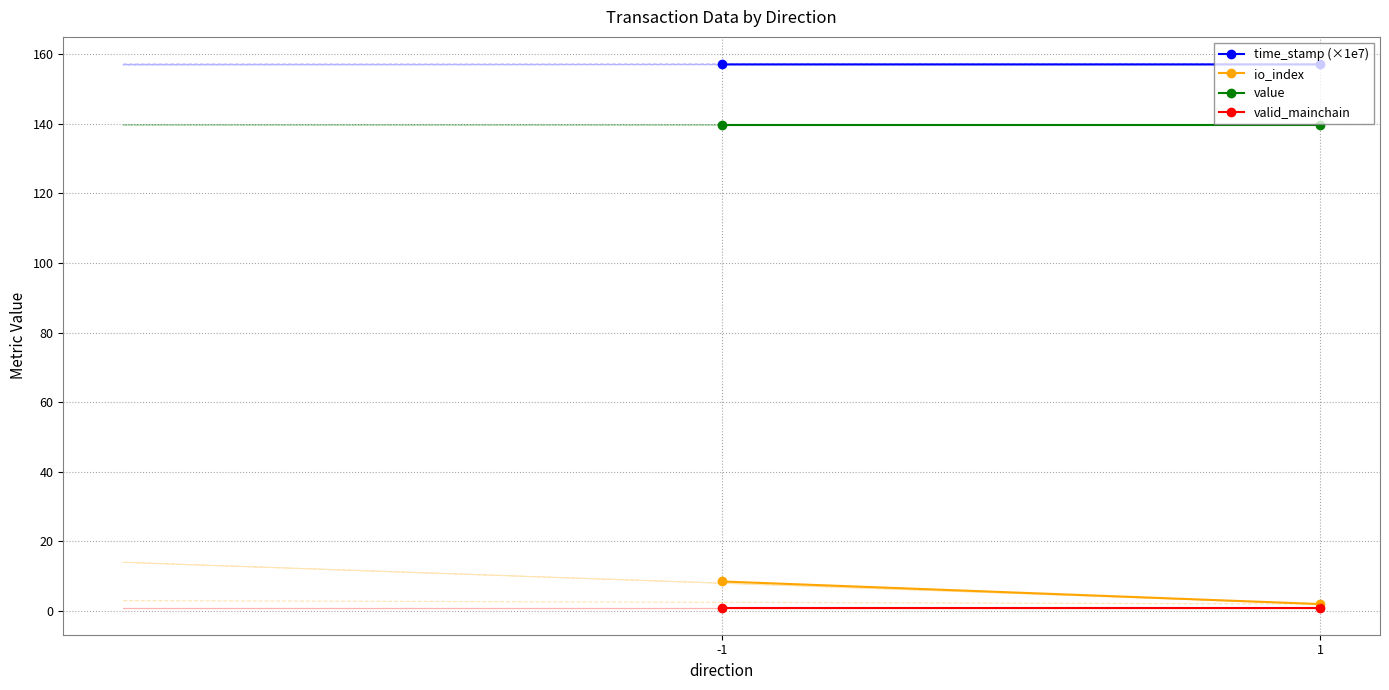

Between -1 and 1, which series saw the biggest shift?

io_index